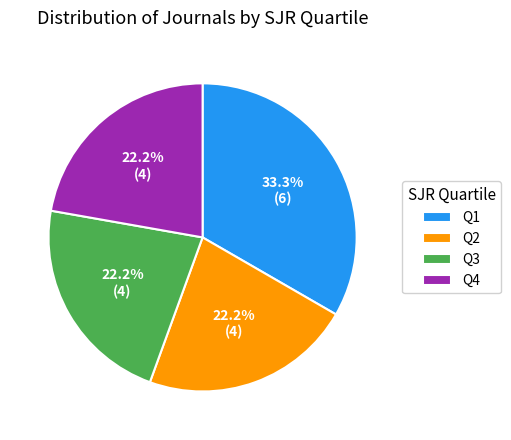

Is it true that Q4 is 27% of the pie?

False